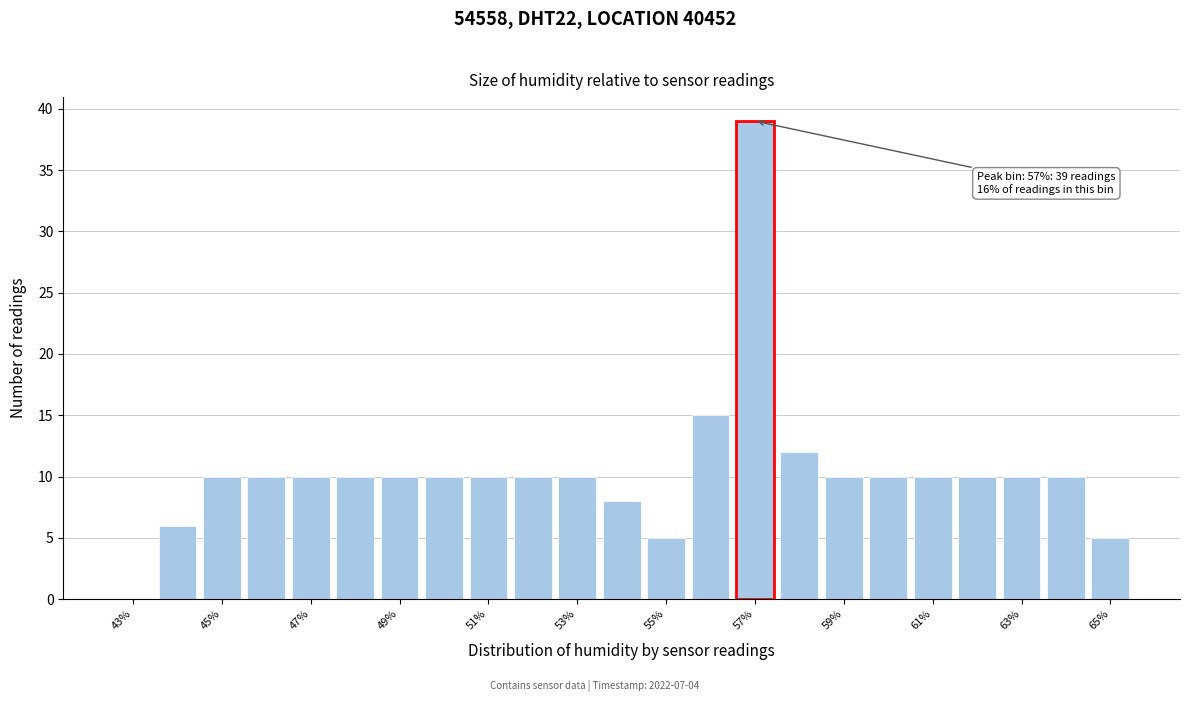

Over which range of the x-axis is the bar tallest?

56.5 to 57.5